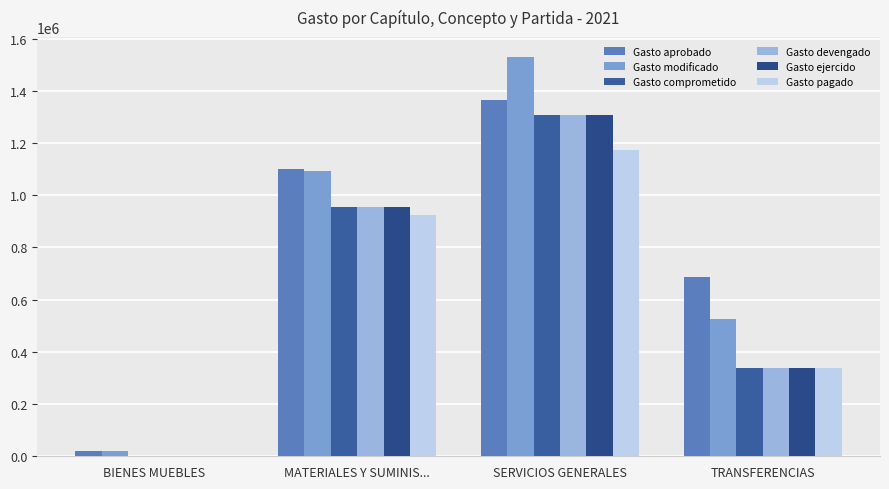

Are the bars grouped side by side (vs. stacked)?

Yes